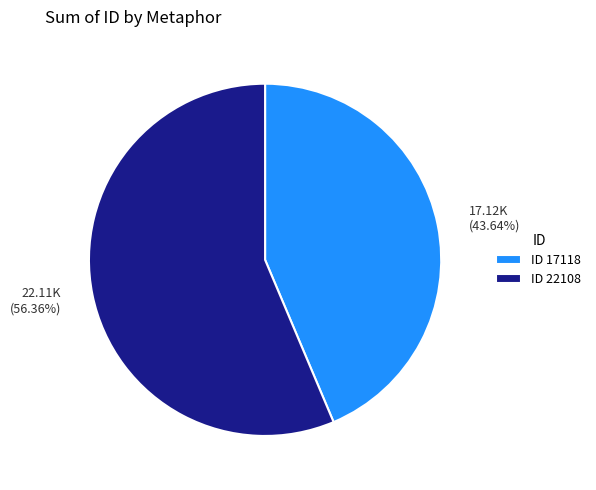

Which has a higher value, 22.11K (56.36%) or 17.12K (43.64%)?

22.11K (56.36%)